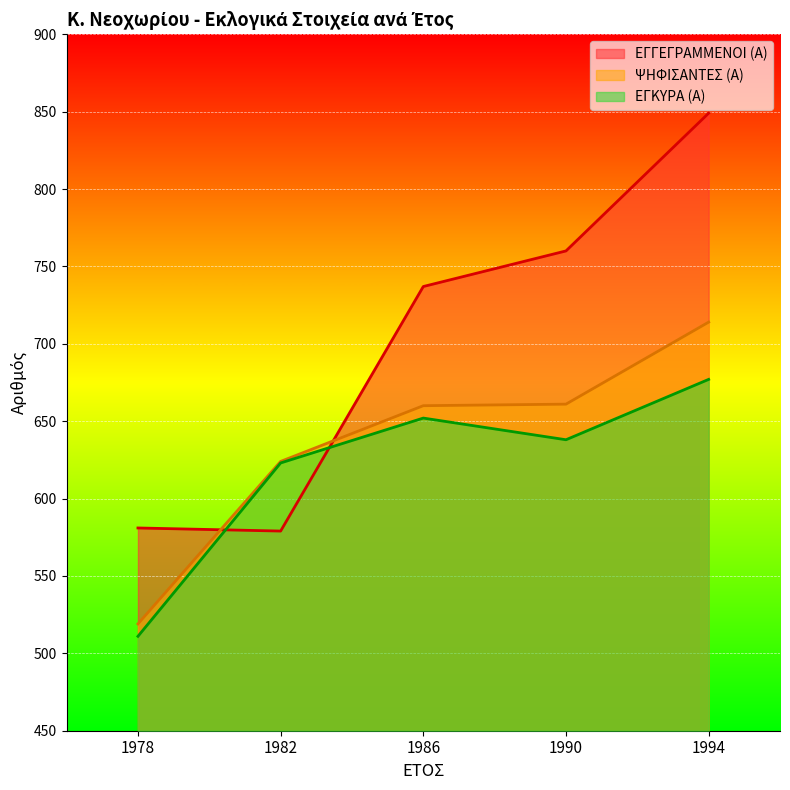

The value of ΨΗΦΙΣΑΝΤΕΣ (Α) at 1982 is 624. True or false?

True